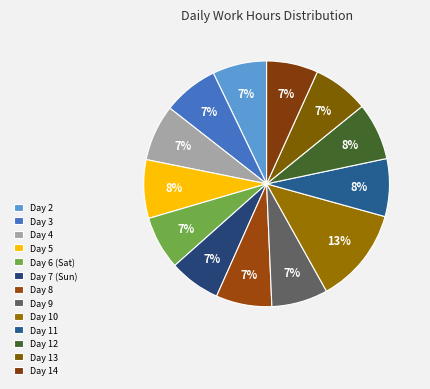

Count the number of slices in the pie.

13